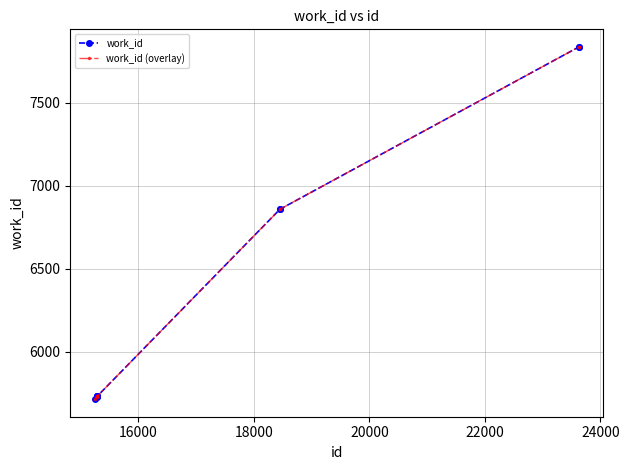

Which series has the widest spread of values?

work_id